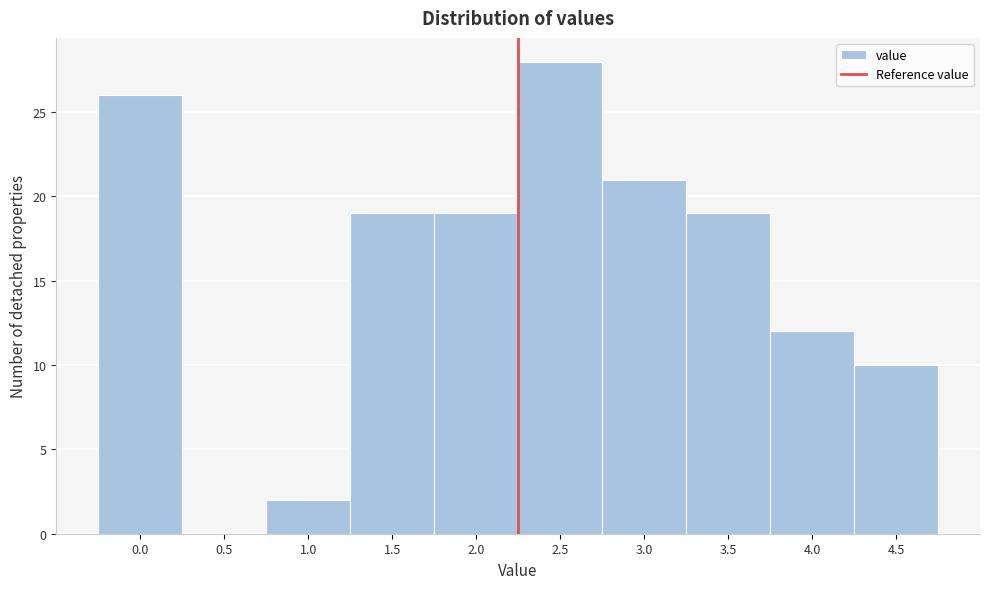

Reading left to right, list all the values displayed in this chart.

0.0=26	0.5=0	1.0=2	1.5=19	2.0=19	2.5=28	3.0=21	3.5=19	4.0=12	4.5=10